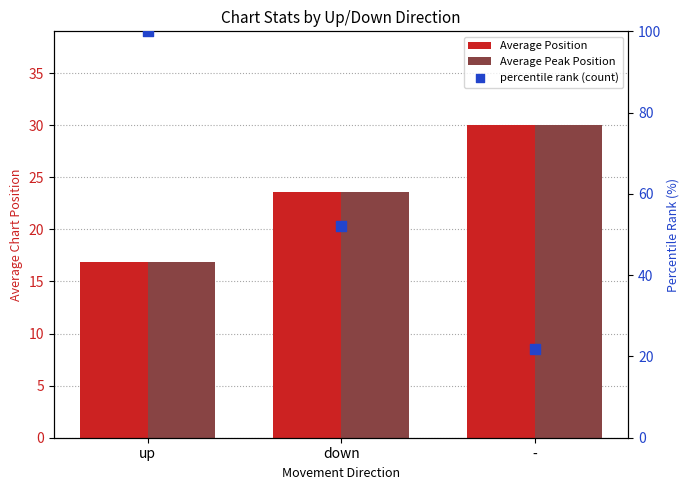

At how many categories does at least one series exceed 93?

1